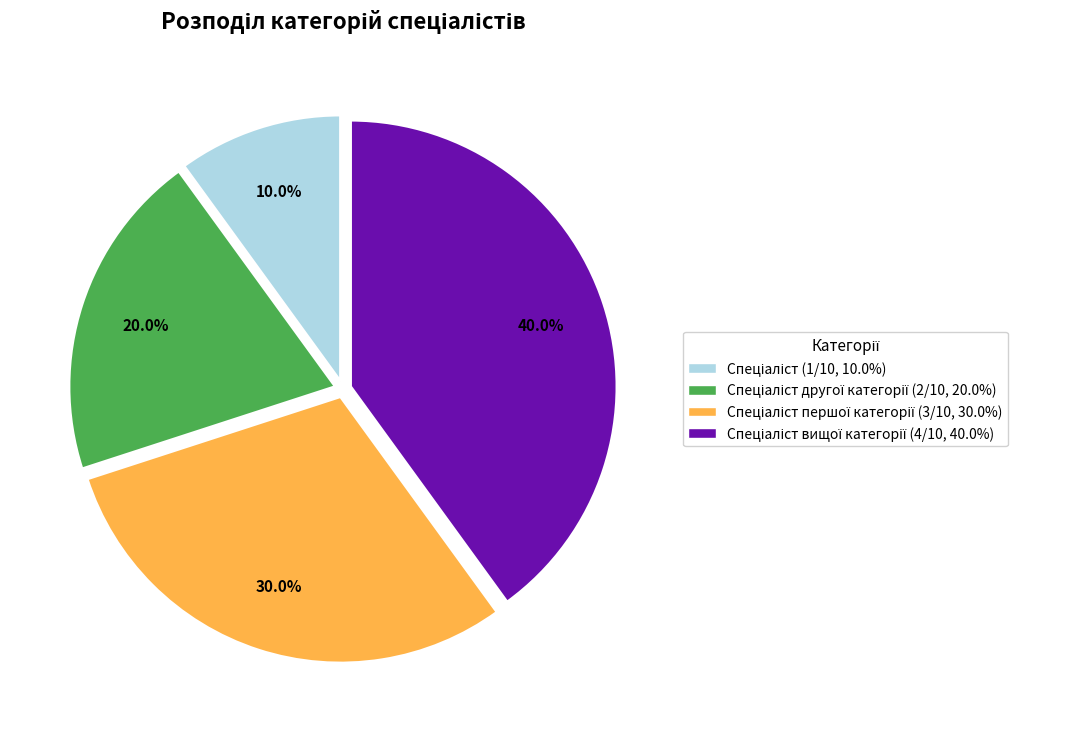

Does any single category account for the majority?

No